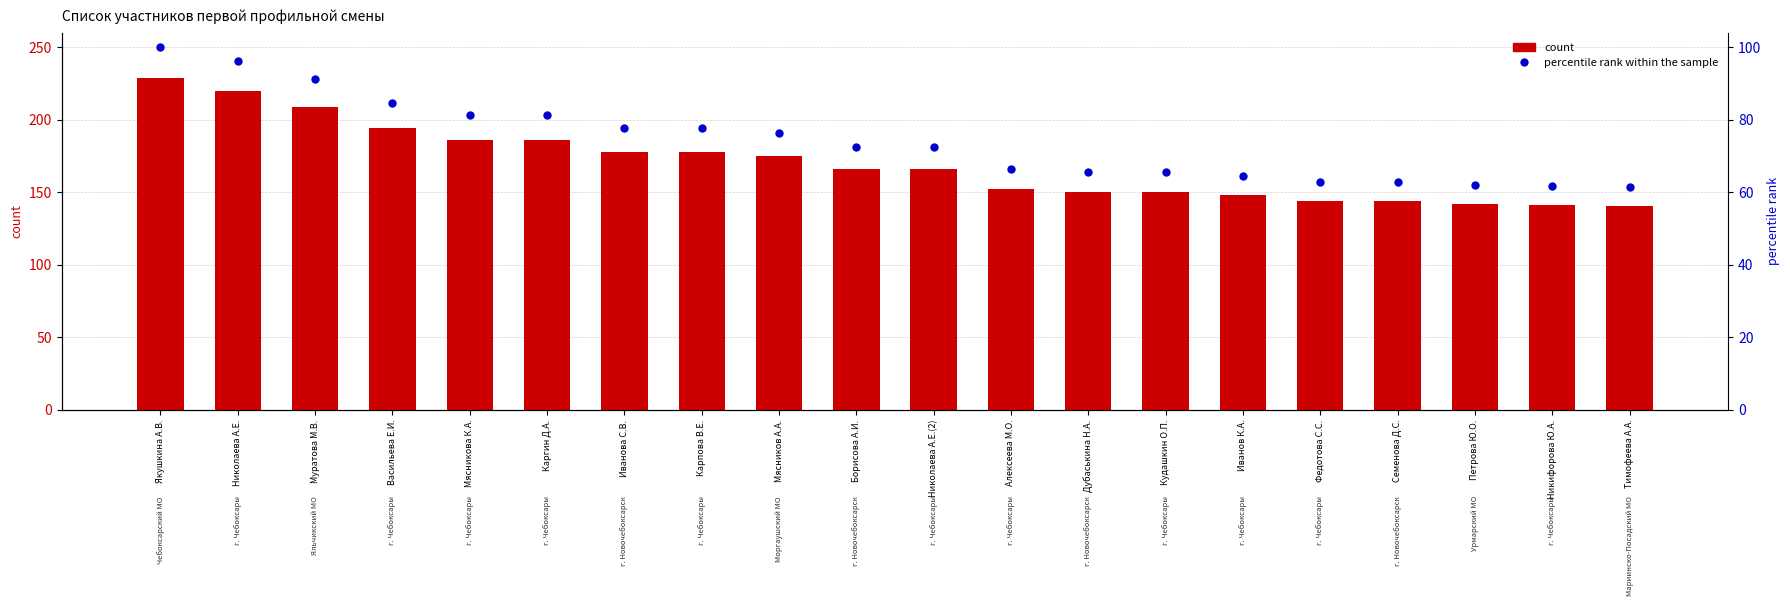

What is the average value of the percentile rank within the sample series?

74.2